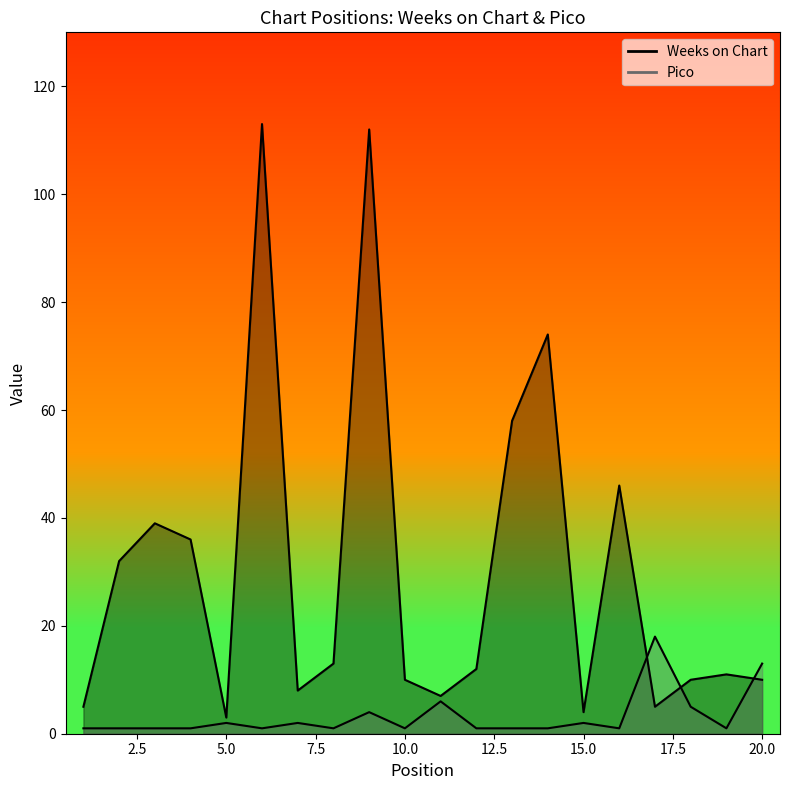

Where is Weeks on Chart nearest to the value 58?

13